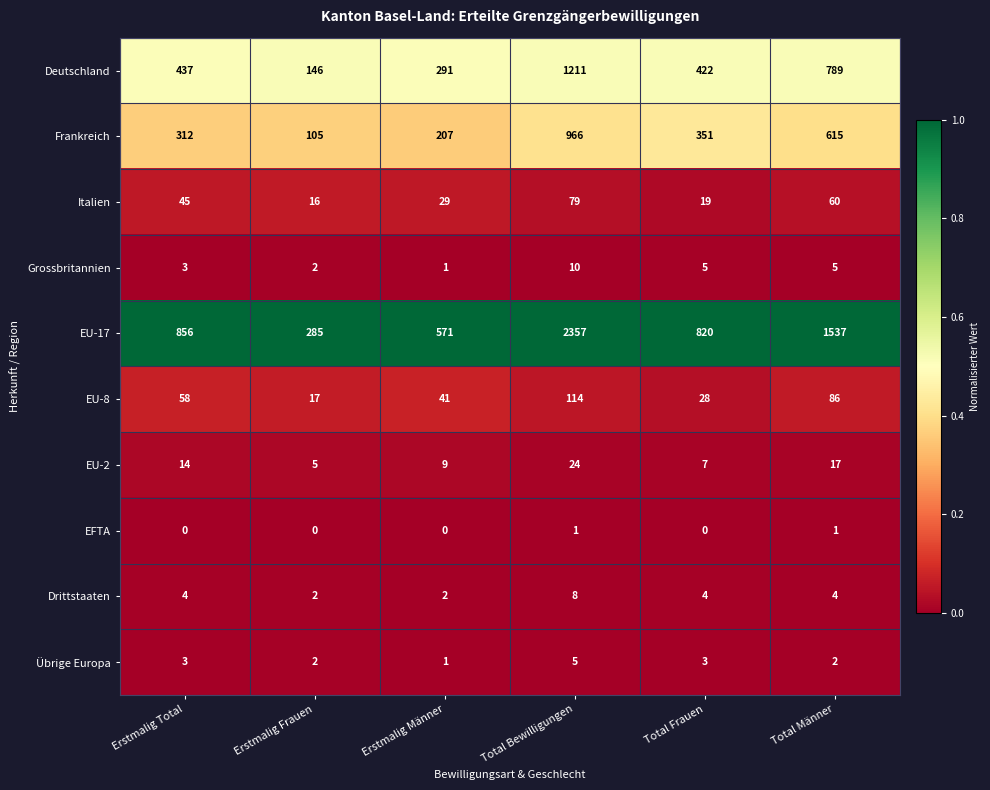

At which category is the sum across all series the highest?

Total Bewilligungen